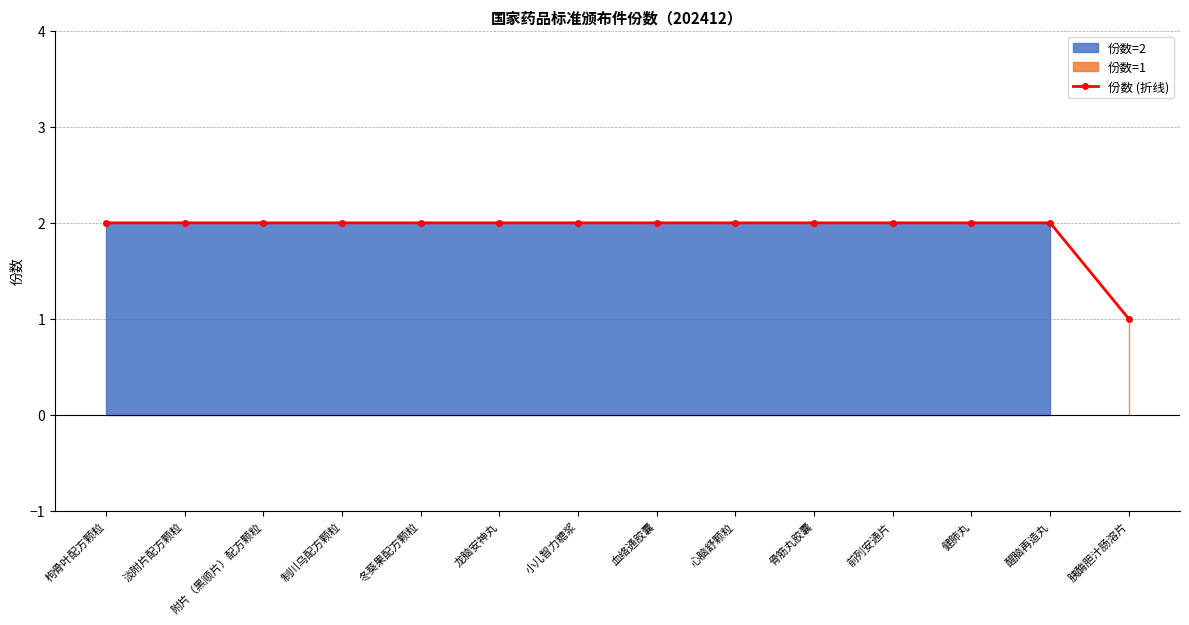

Which label corresponds to the smallest value in the chart?

胰酶胆汁肠溶片